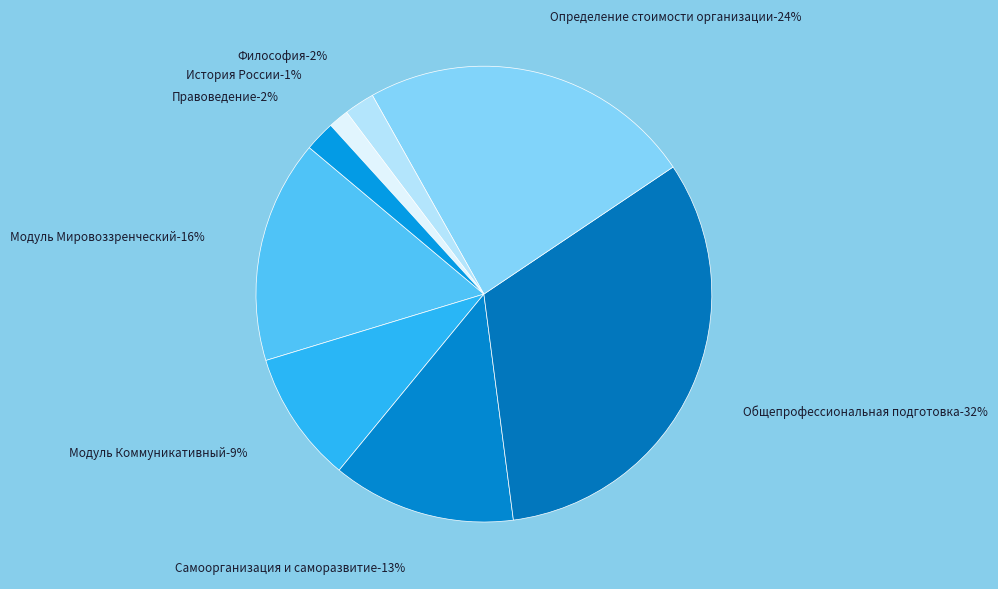

Count the number of slices in the pie.

8